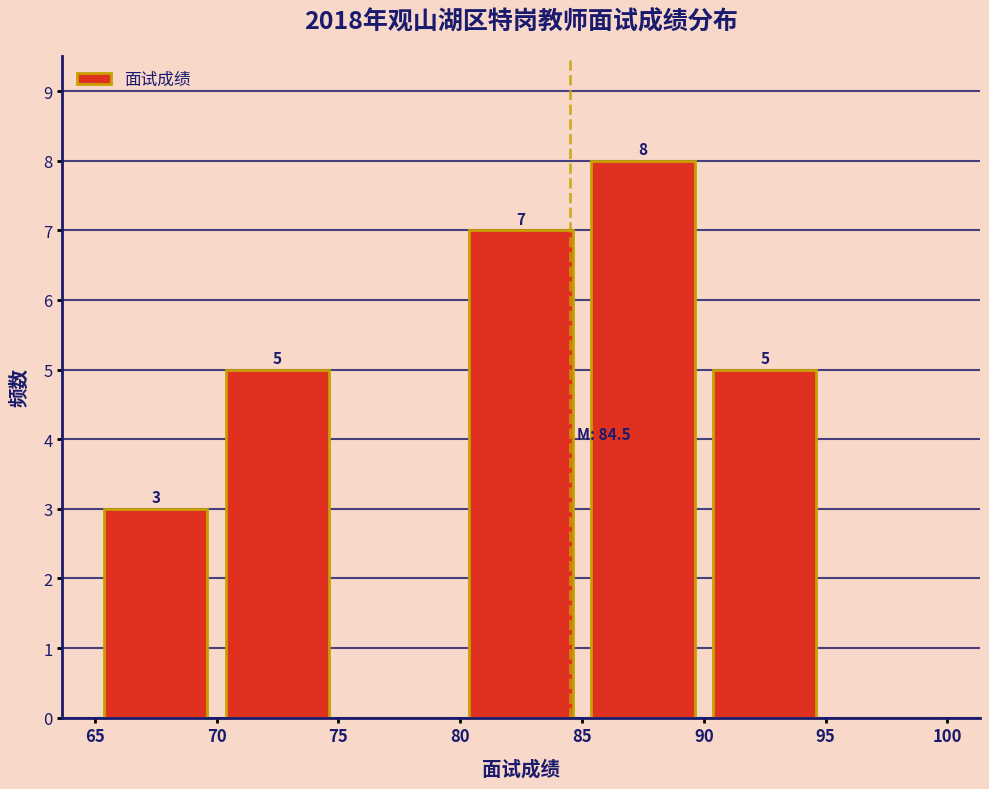

Which range on the x-axis has the tallest bar?

85 to 90